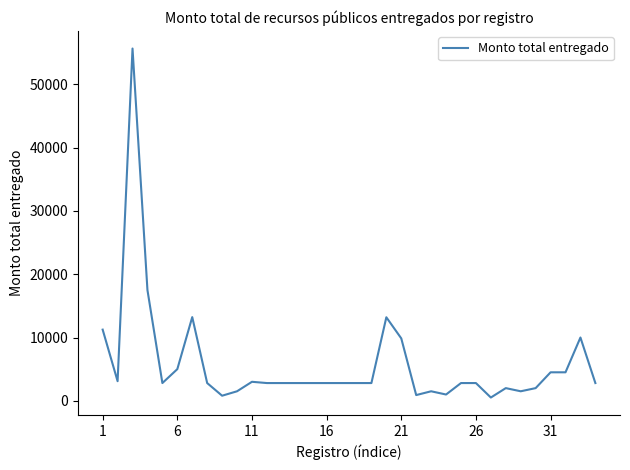

What is the maximum value shown in the chart?

55685.0